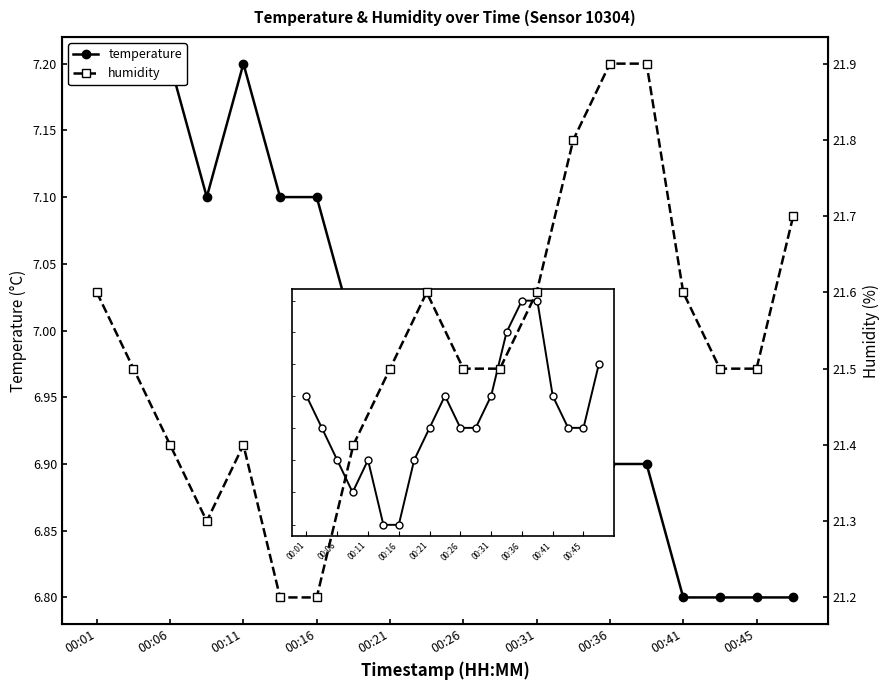

Which series has the largest range (max minus min)?

humidity